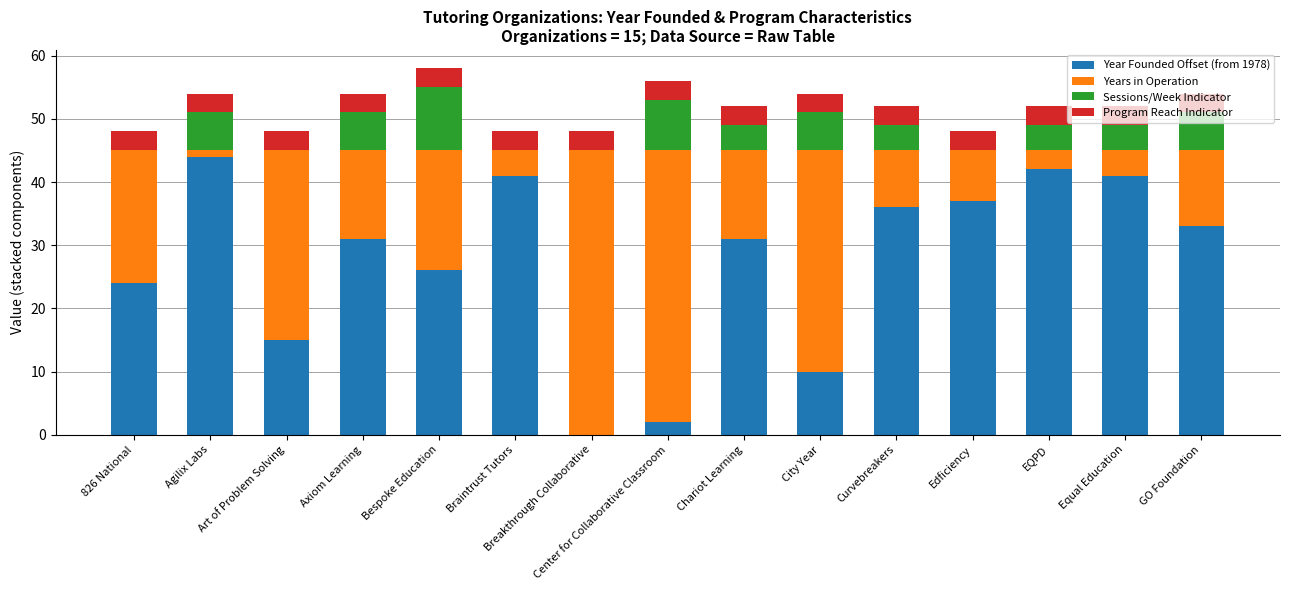

True or false: Year Founded Offset (from 1978) has a value of 4 at City Year.

False